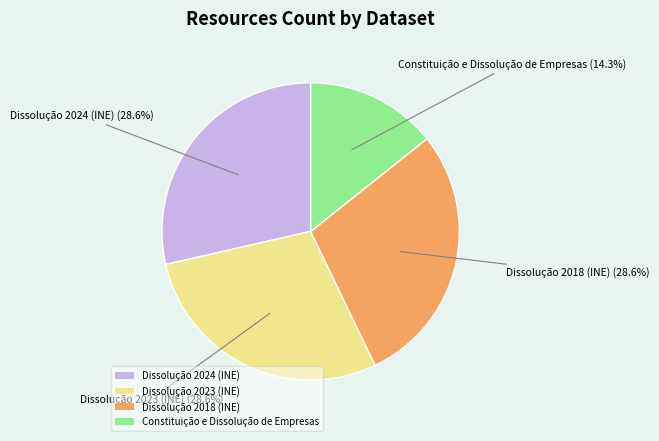

To the nearest percent, what is the average slice percentage?

25%